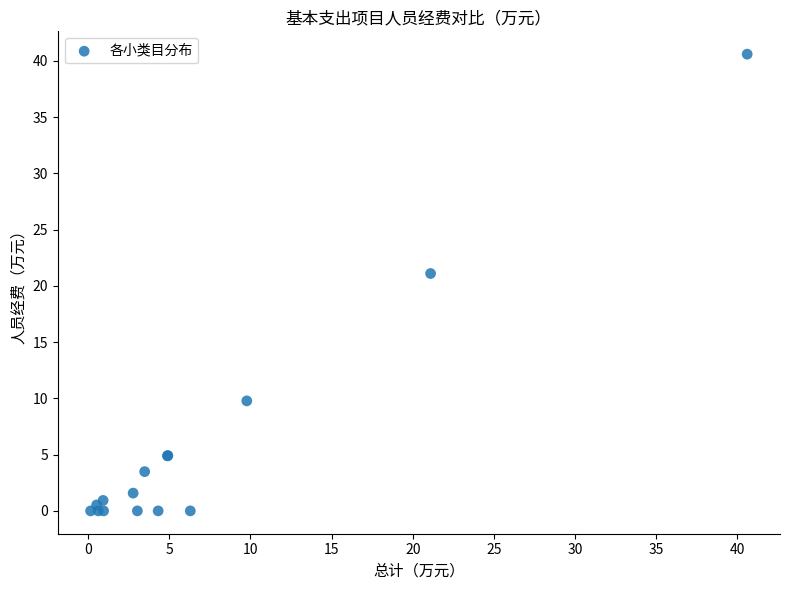

What Y value in the scatter plot is closest to 20?

21.1